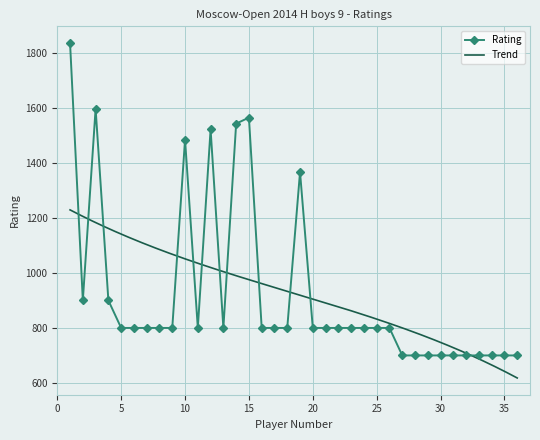

Reading left to right, what are all the values shown in this chart?

1836	900	1597	900	800	800	800	800	800	1485	800	1522	800	1543	1565	800	800	800	1367	800	800	800	800	800	800	800	700	700	700	700	700	700	700	700	700	700